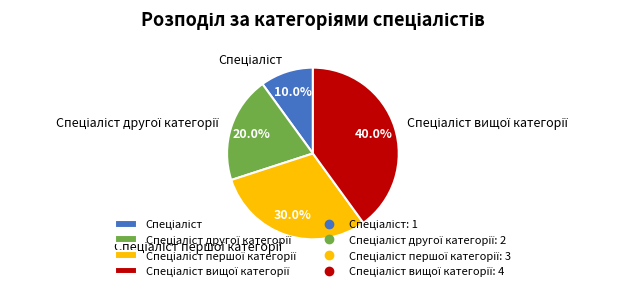

Does any single category account for the majority?

No